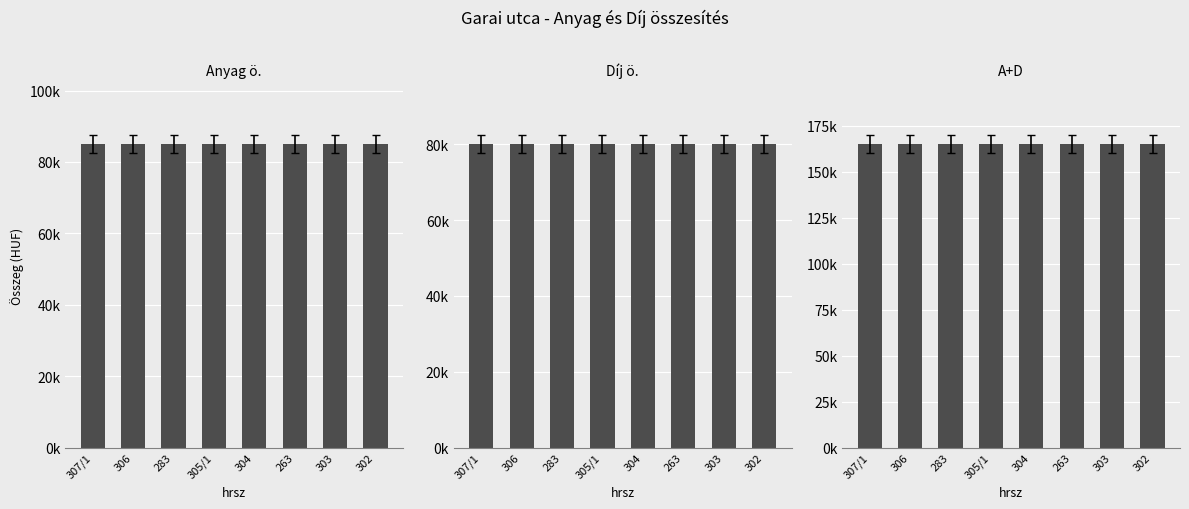

Rank the series by their maximum value, from highest to lowest.

A+D, Anyag ö., Díj ö.